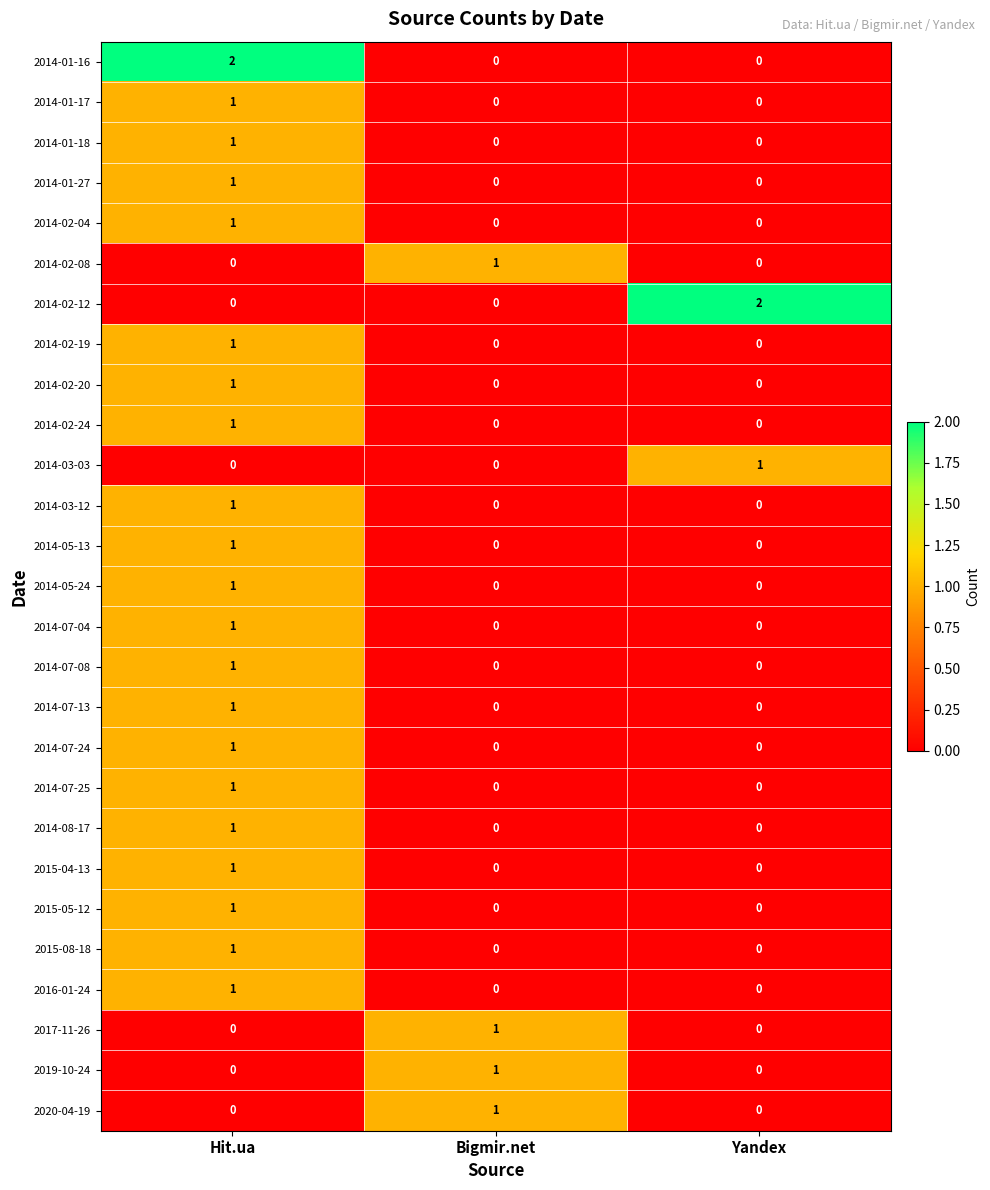

What is the total value across all series at Yandex?

3